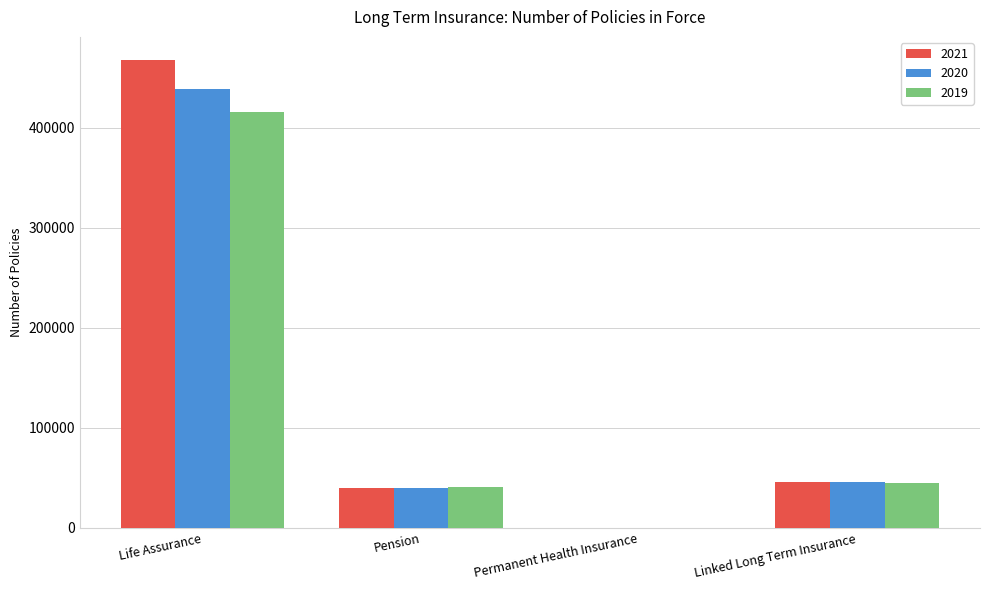

At which category is the sum across all series the highest?

Life Assurance